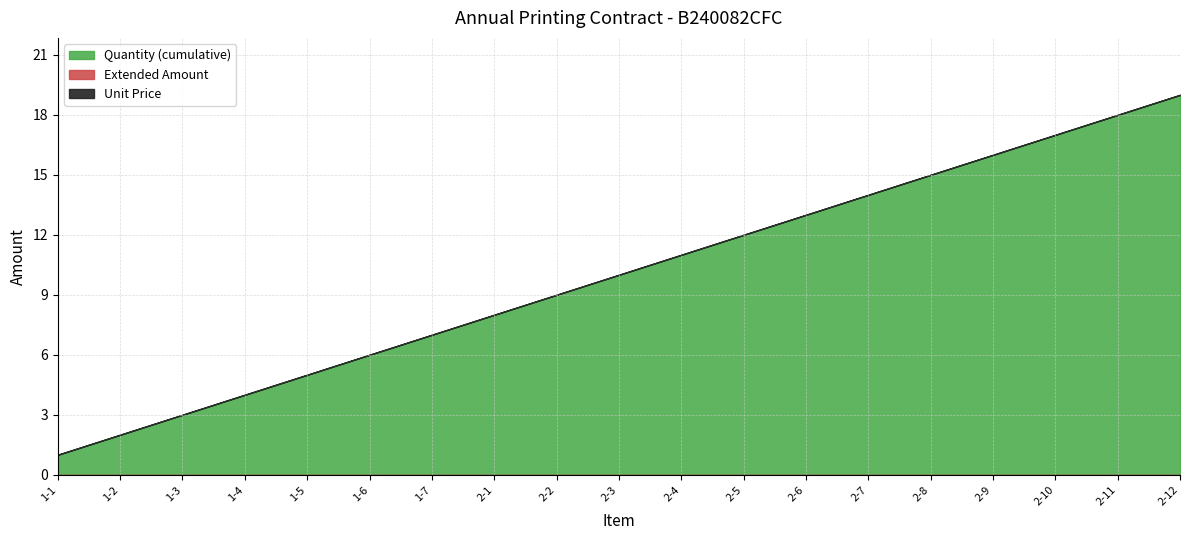

What is the label of the 3rd point from the left?

1-3